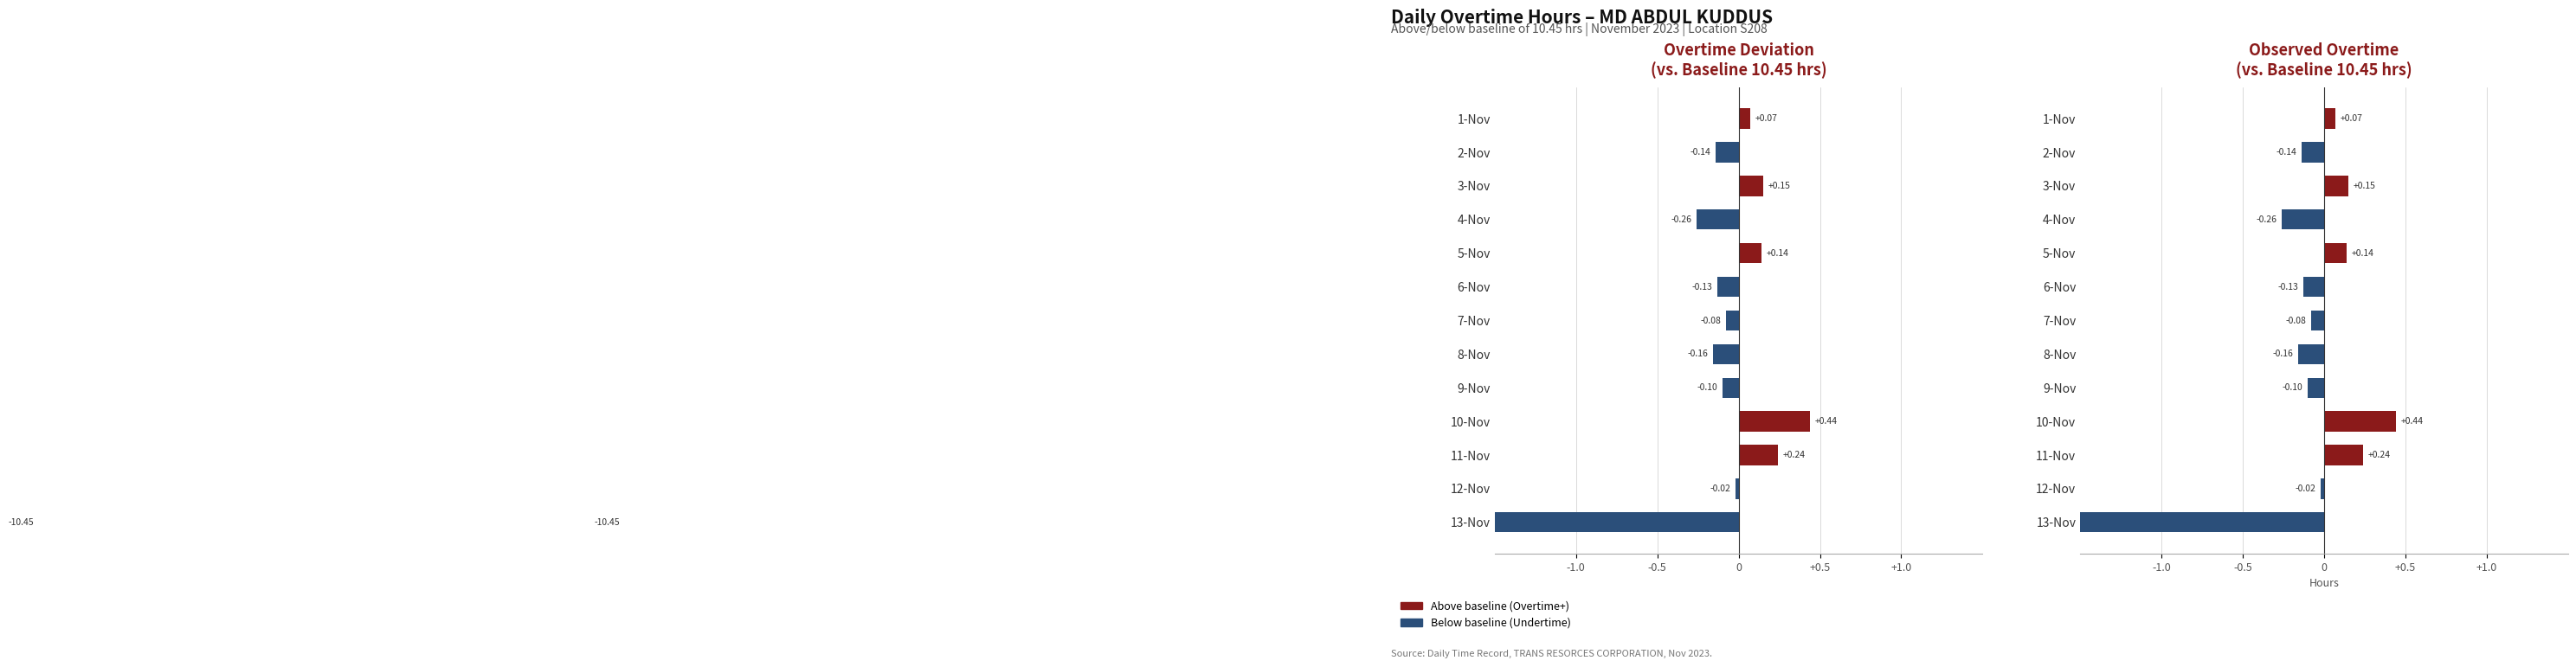

What is the label of the 2nd bar from the right?

12-Nov